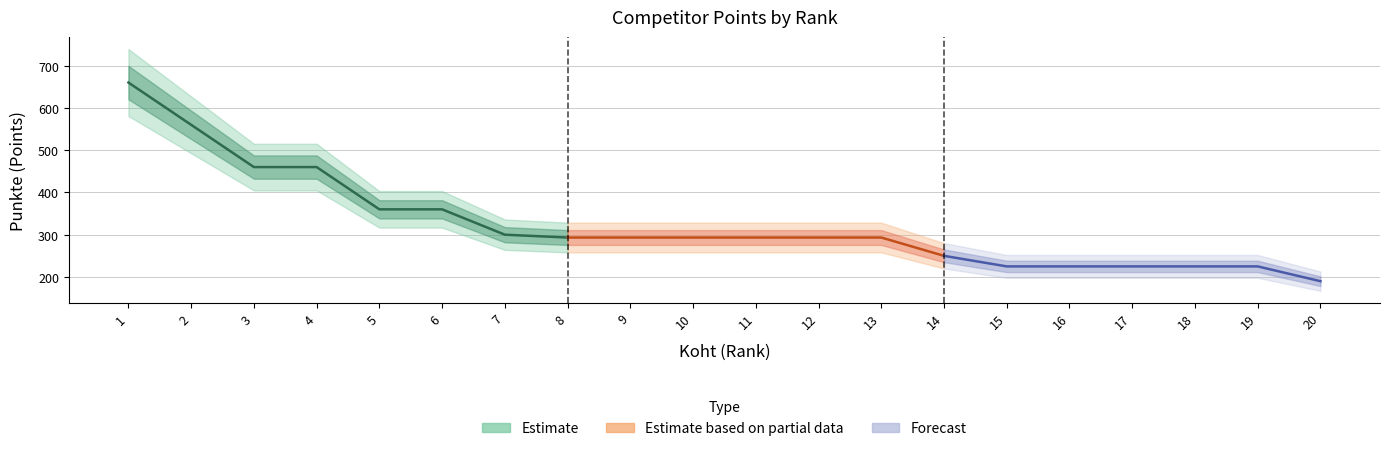

What is the average value of the Punkte series?

324.2